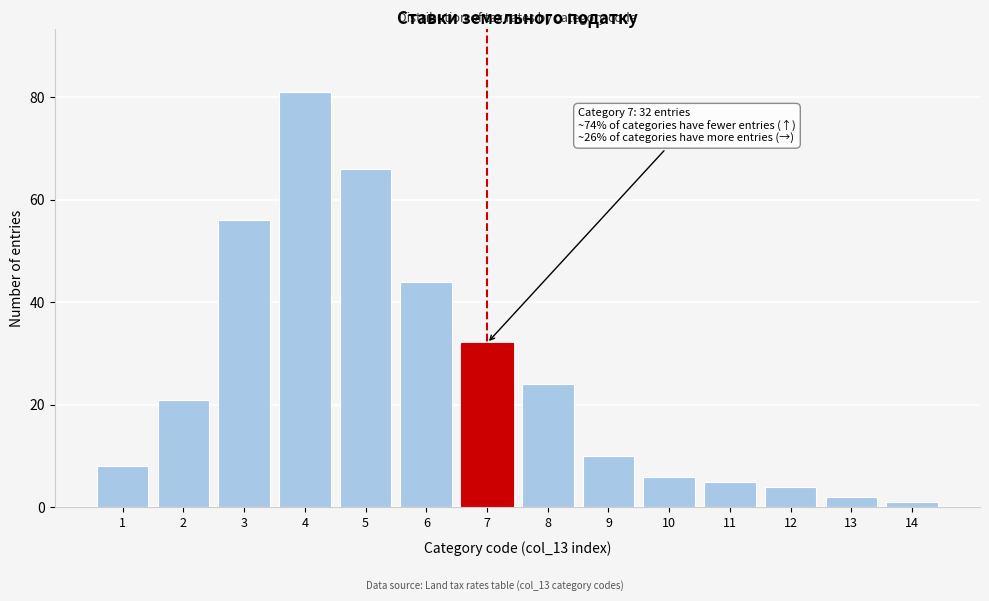

Reading left to right, extract all data points from this chart.

8	21	56	81	66	44	32	24	10	6	5	4	2	1